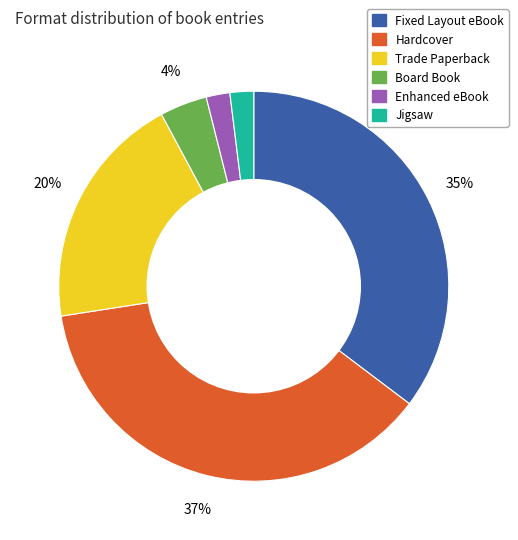

To the nearest percent, what is the difference between the Trade Paperback and Enhanced eBook slice percentages?

18%